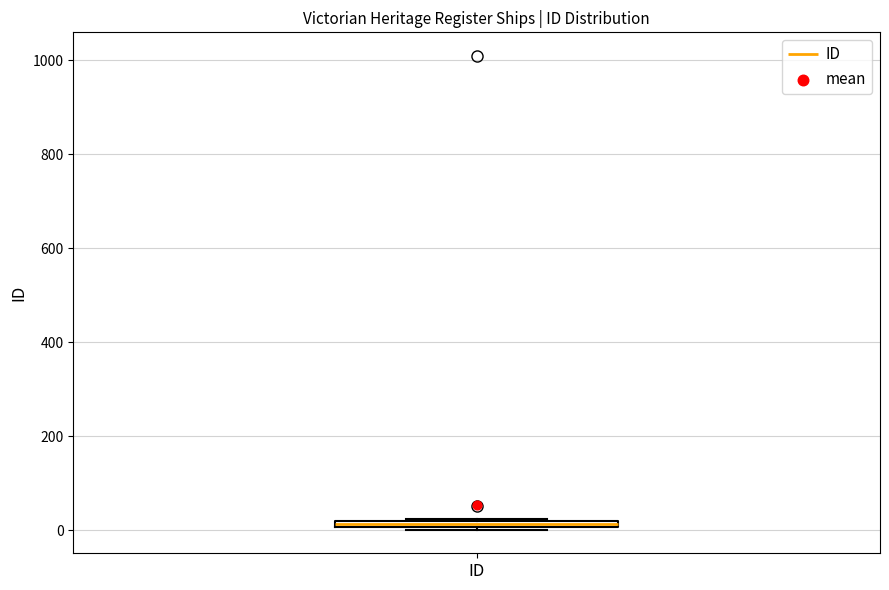

Where is the upper edge of the box for ID on the y-axis? The values are not printed on the chart, so give them approximately, as read against the axis.

20